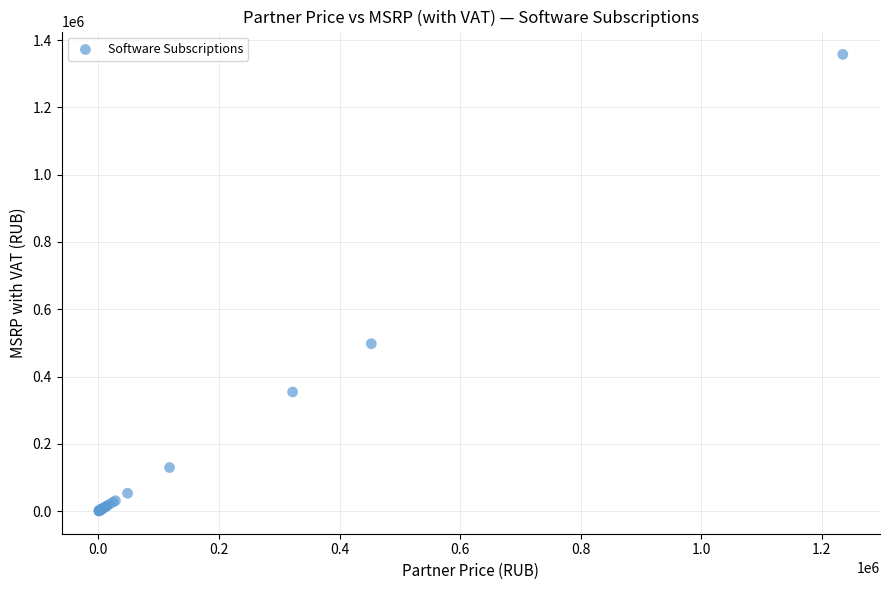

What Y value in the scatter plot is closest to 679236?

497737.2